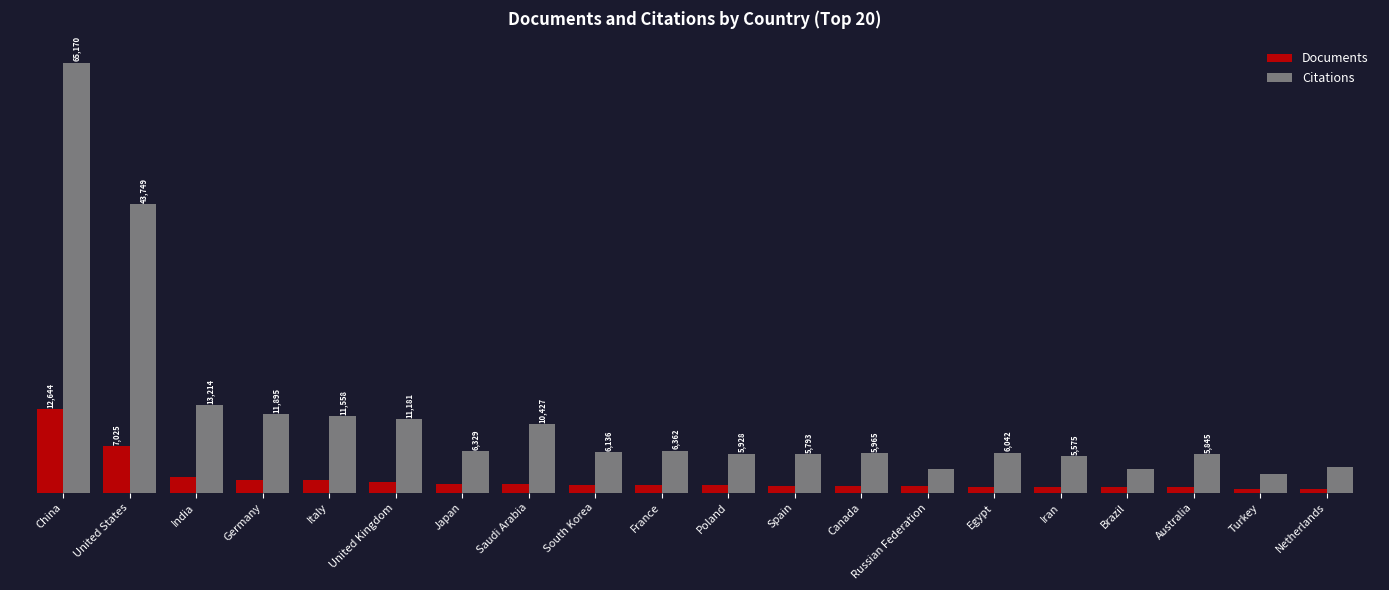

Does the chart contain stacked bars?

No